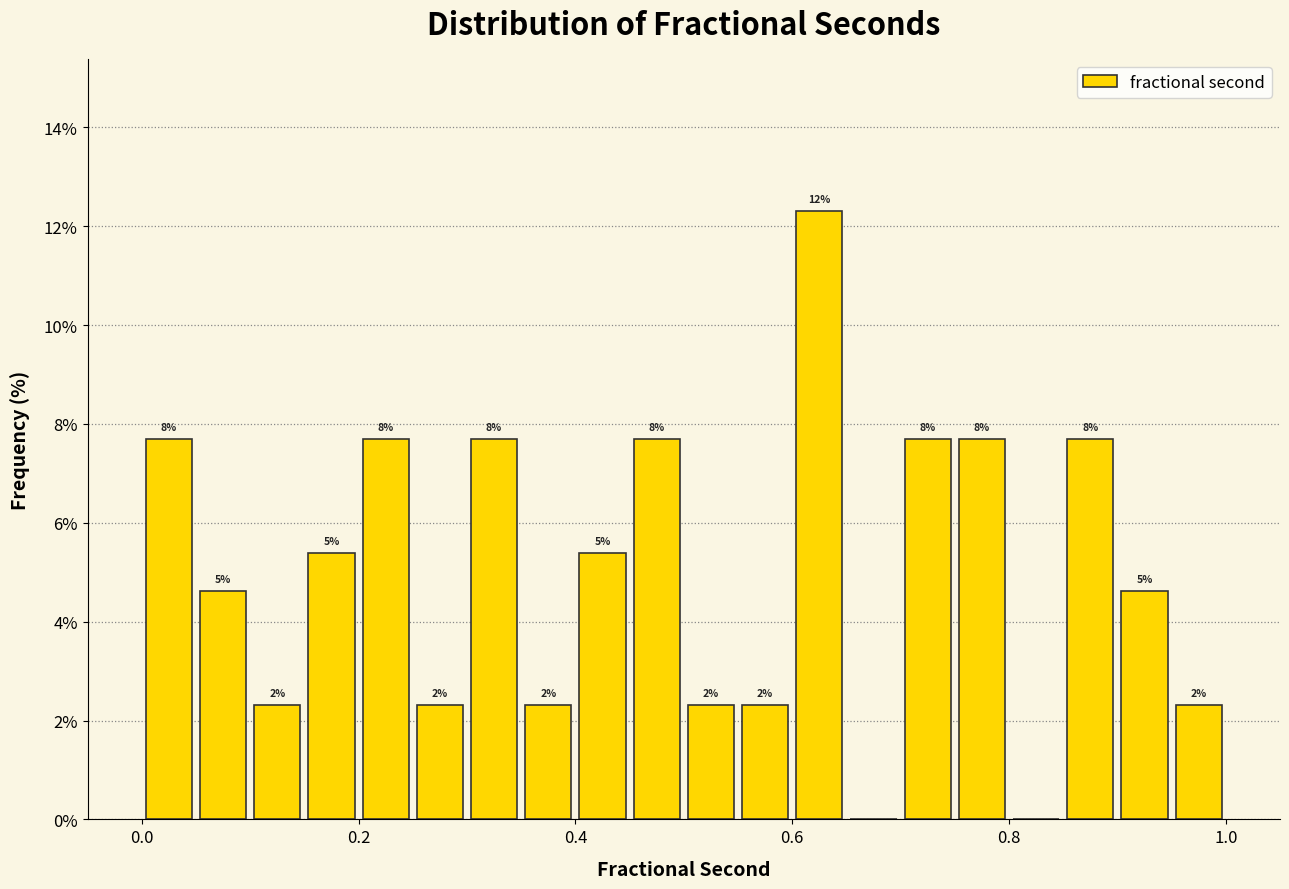

Read against the x-axis, roughly where is the centre of the tallest bar?

0.62